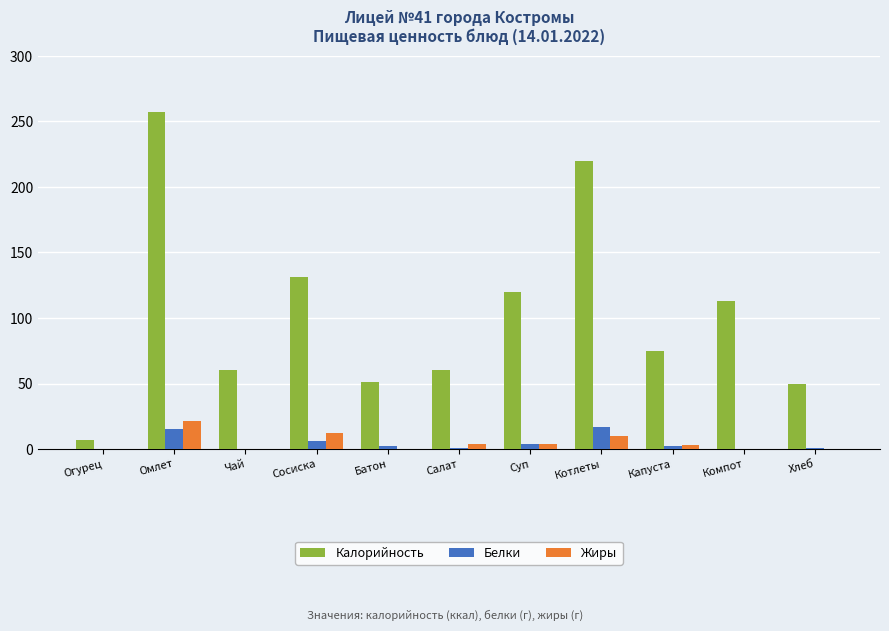

What is the total value across all series at Огурец?

7